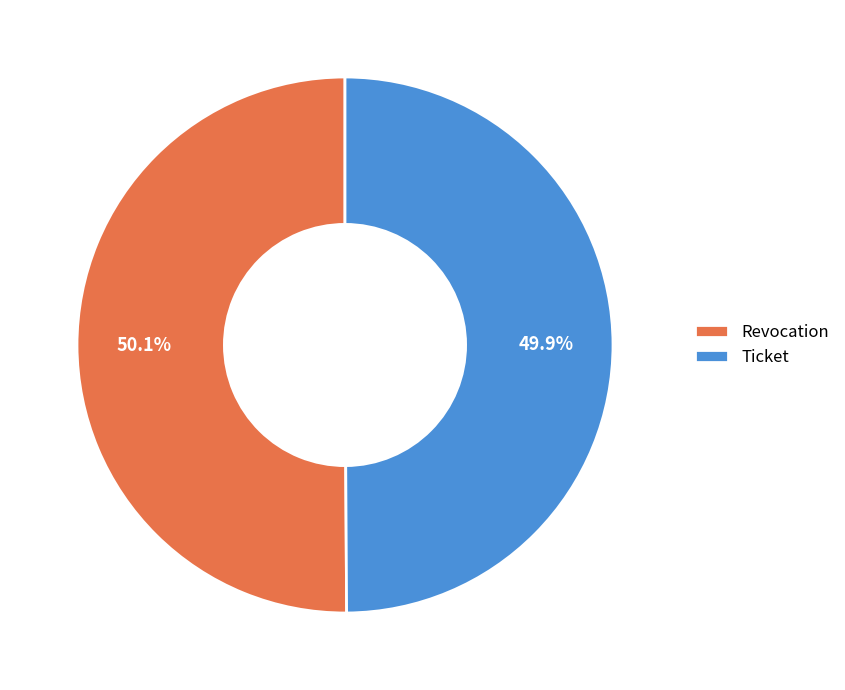

Is the sum of Revocation and Ticket greater than half?

Yes